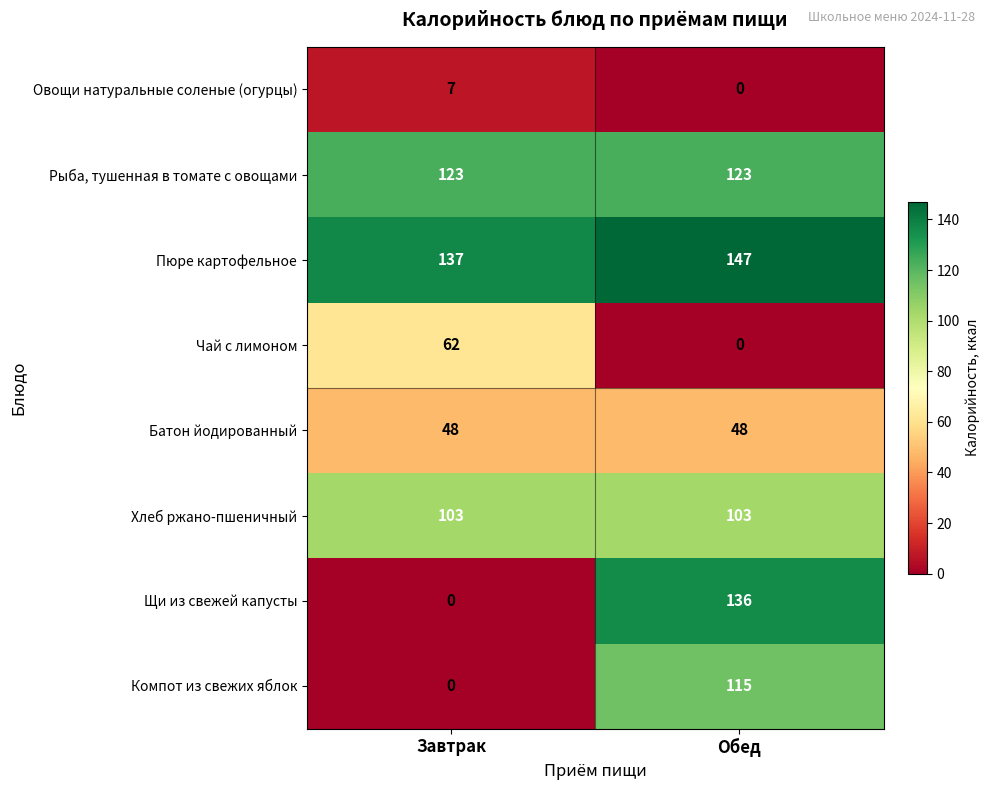

Which series has the largest total across all categories?

Пюре картофельное